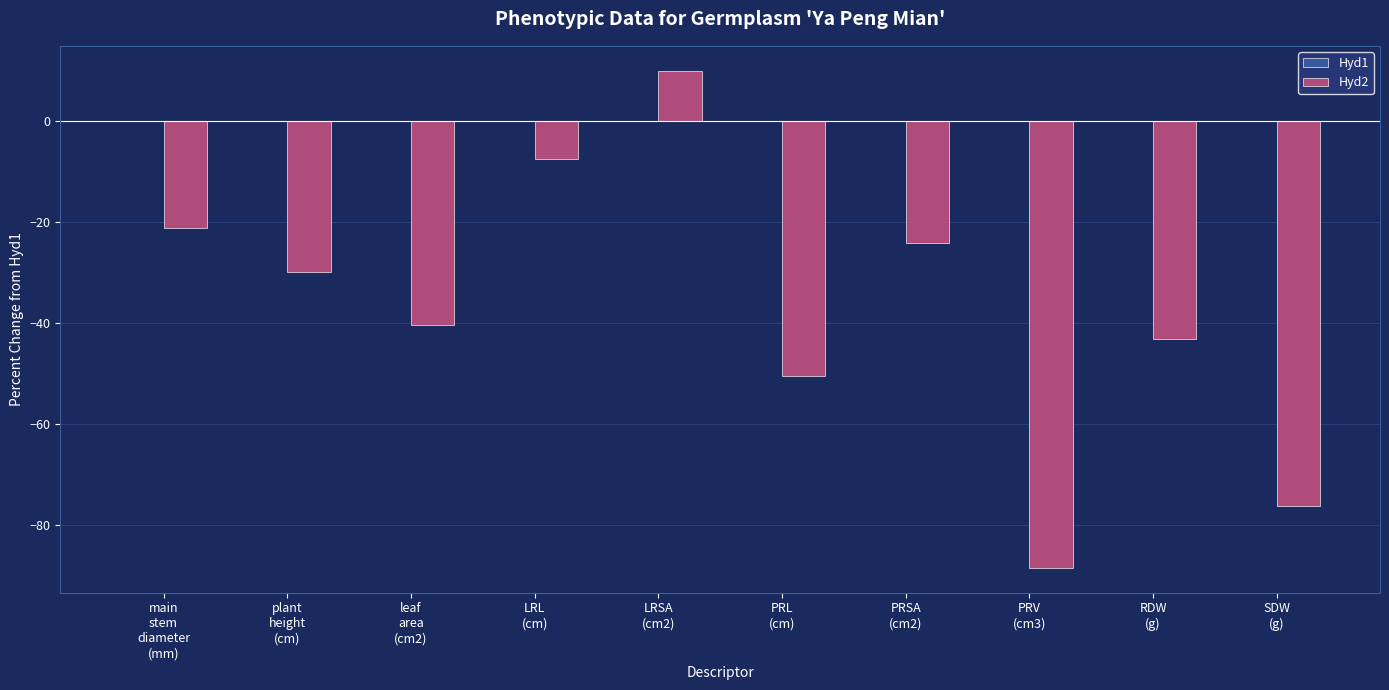

What is the value of the 10th bar from the left?

-76.2